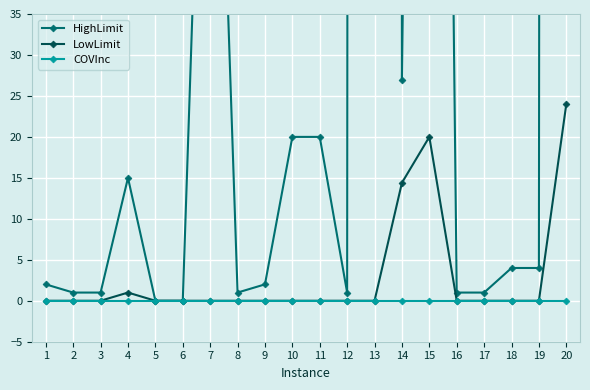

What is the maximum value for LowLimit?

24.0